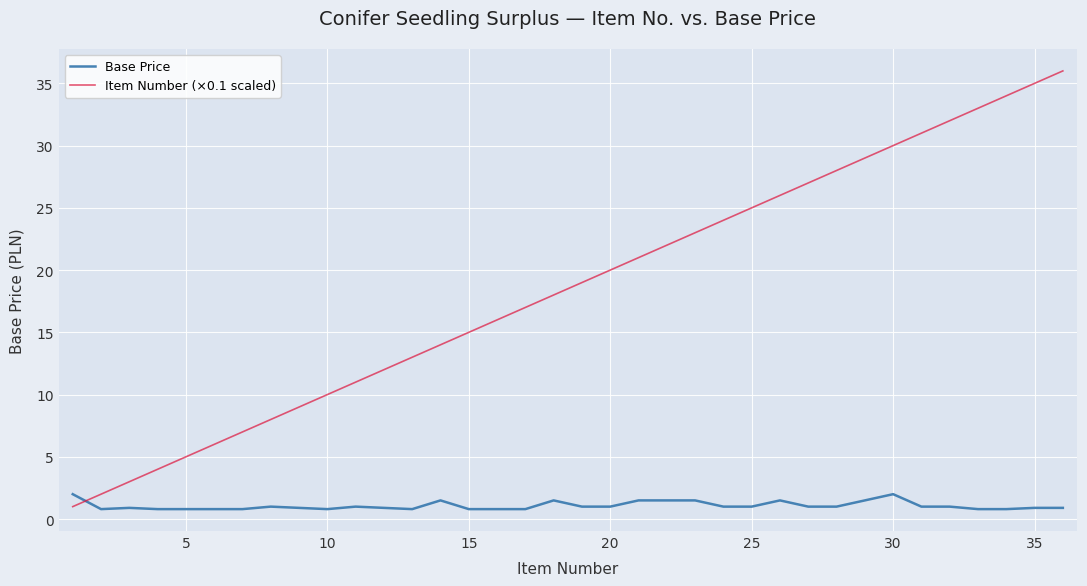

Which series has the widest spread of values?

Item Number (×0.1 scaled)